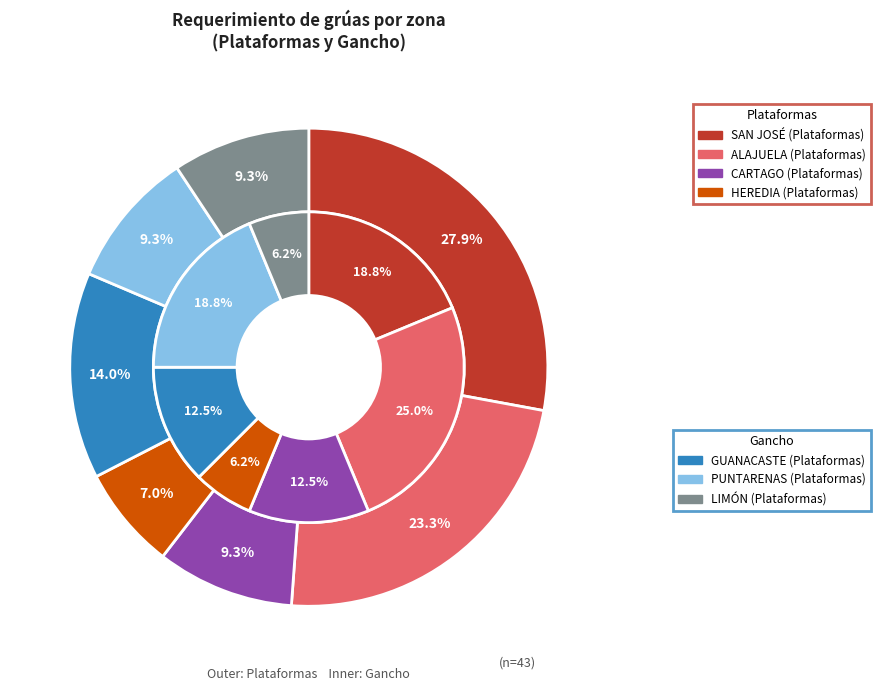

Combined, do HEREDIA and GUANACASTE account for over 50%?

No